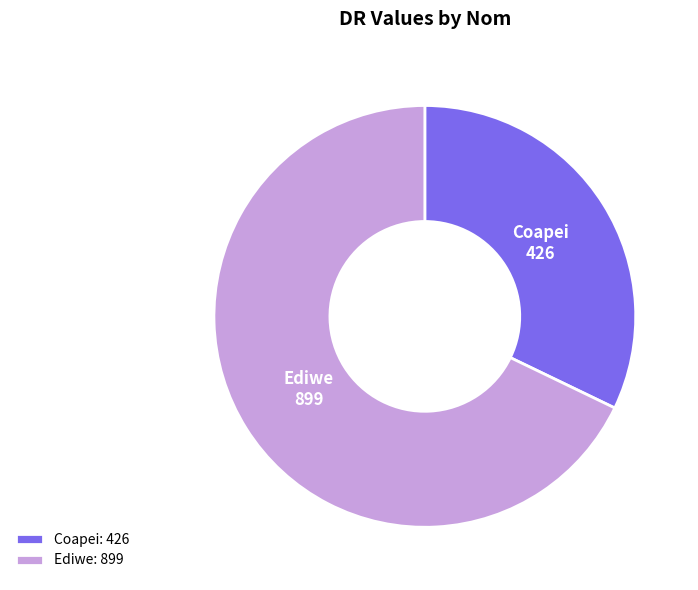

The Ediwe slice represents 80% of the pie. True or false?

False